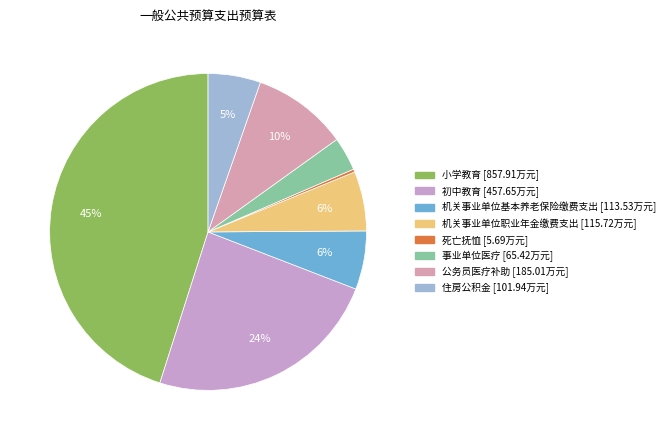

What percentage is the 事业单位医疗 slice, to the nearest percent?

3%